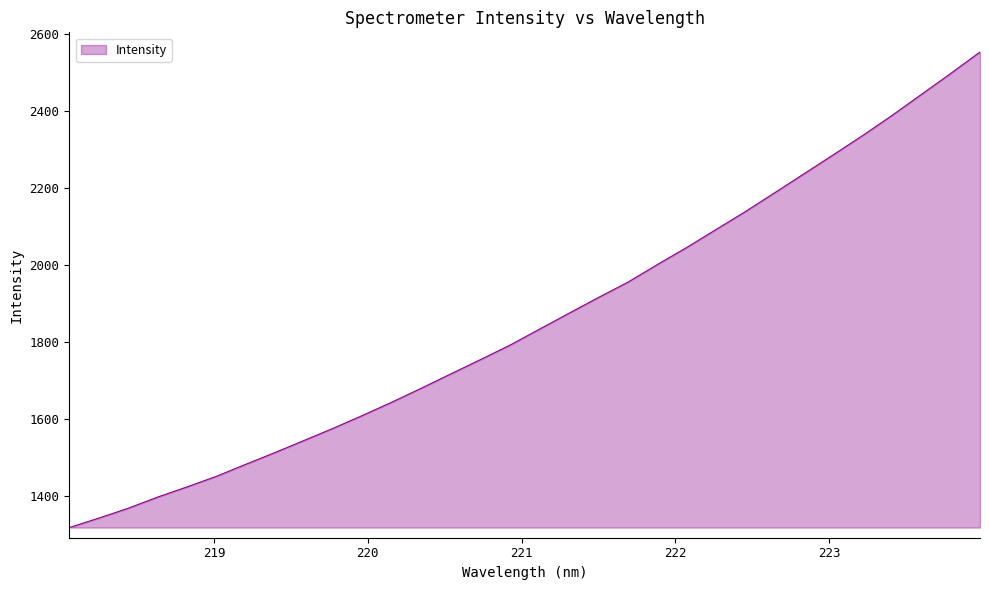

What is the greatest value displayed?

2553.7